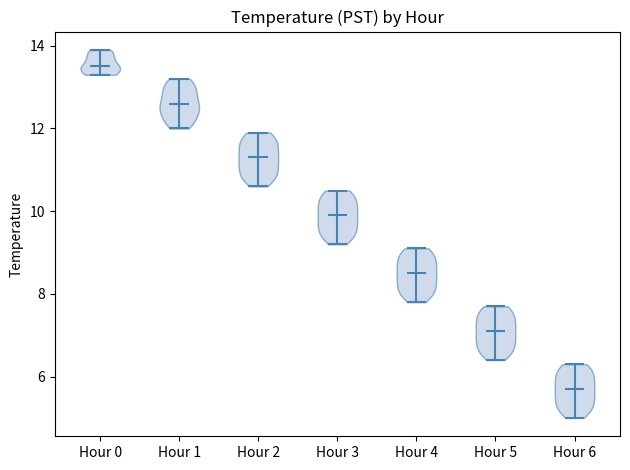

Where does the median line of the violin for Hour 6 sit on the y-axis? The values are not printed on the chart, so give them approximately, as read against the axis.

5.8